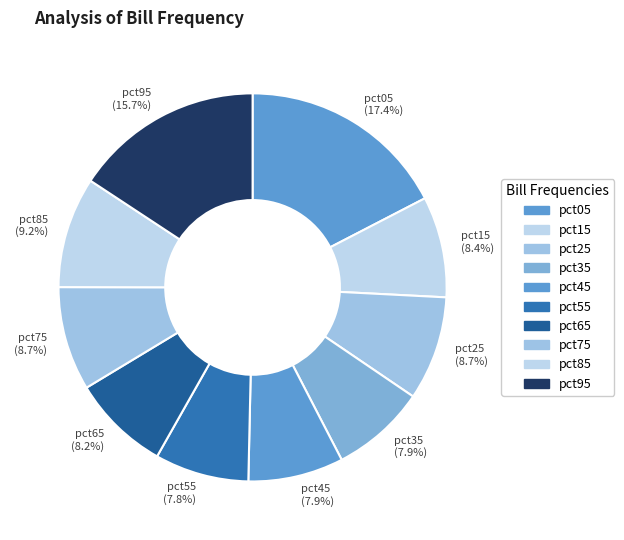

Which category has the biggest portion of the pie?

pct05